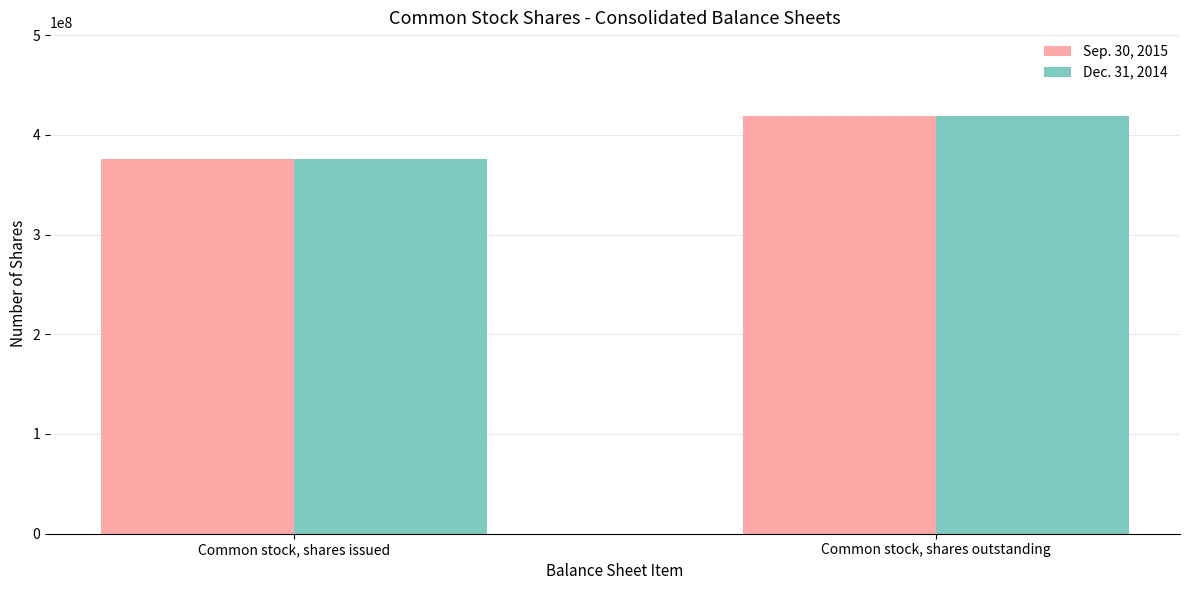

Reading left to right, extract all data points from this chart.

Sep. 30, 2015: Common stock, shares issued=375735085	Common stock, shares outstanding=418977608
Dec. 31, 2014: Common stock, shares issued=375735085	Common stock, shares outstanding=418977608